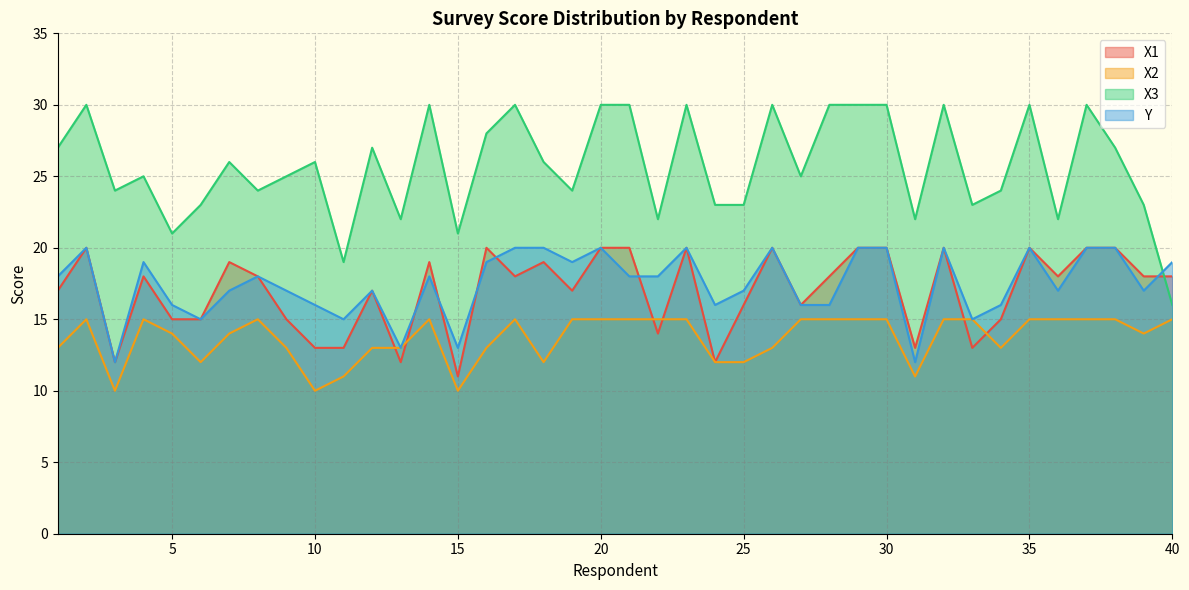

Reading left to right, transcribe all the data shown in this chart.

X1: 17	20	12	18	15	15	19	18	15	13	13	17	12	19	11	20	18	19	17	20	20	14	20	12	16	20	16	18	20	20	13	20	13	15	20	18	20	20	18	18
X2: 13	15	10	15	14	12	14	15	13	10	11	13	13	15	10	13	15	12	15	15	15	15	15	12	12	13	15	15	15	15	11	15	15	13	15	15	15	15	14	15
X3: 27	30	24	25	21	23	26	24	25	26	19	27	22	30	21	28	30	26	24	30	30	22	30	23	23	30	25	30	30	30	22	30	23	24	30	22	30	27	23	16
Y: 18	20	12	19	16	15	17	18	17	16	15	17	13	18	13	19	20	20	19	20	18	18	20	16	17	20	16	16	20	20	12	20	15	16	20	17	20	20	17	19